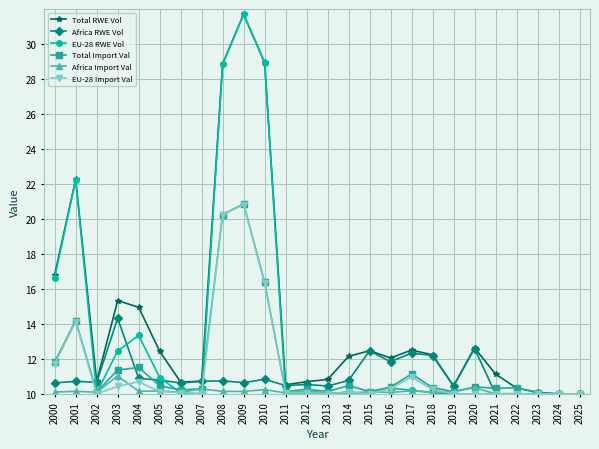

What is the difference between the second highest and minimum values in the Total Import Val series?

10.3